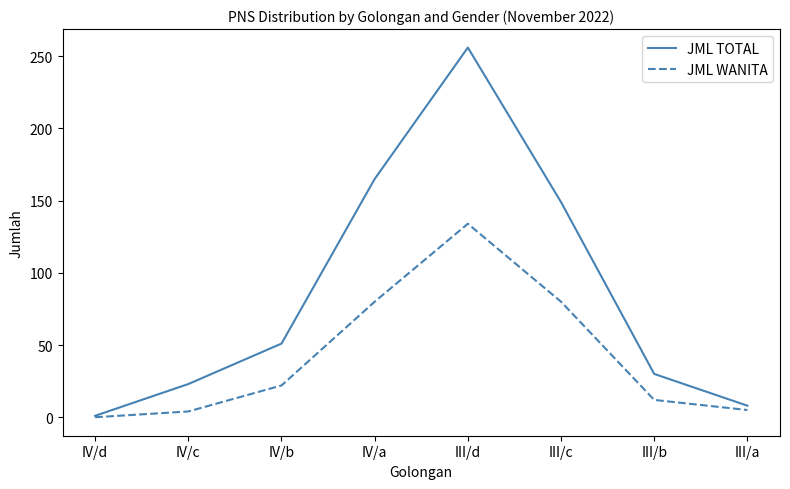

Which series has the largest total across all categories?

JML TOTAL